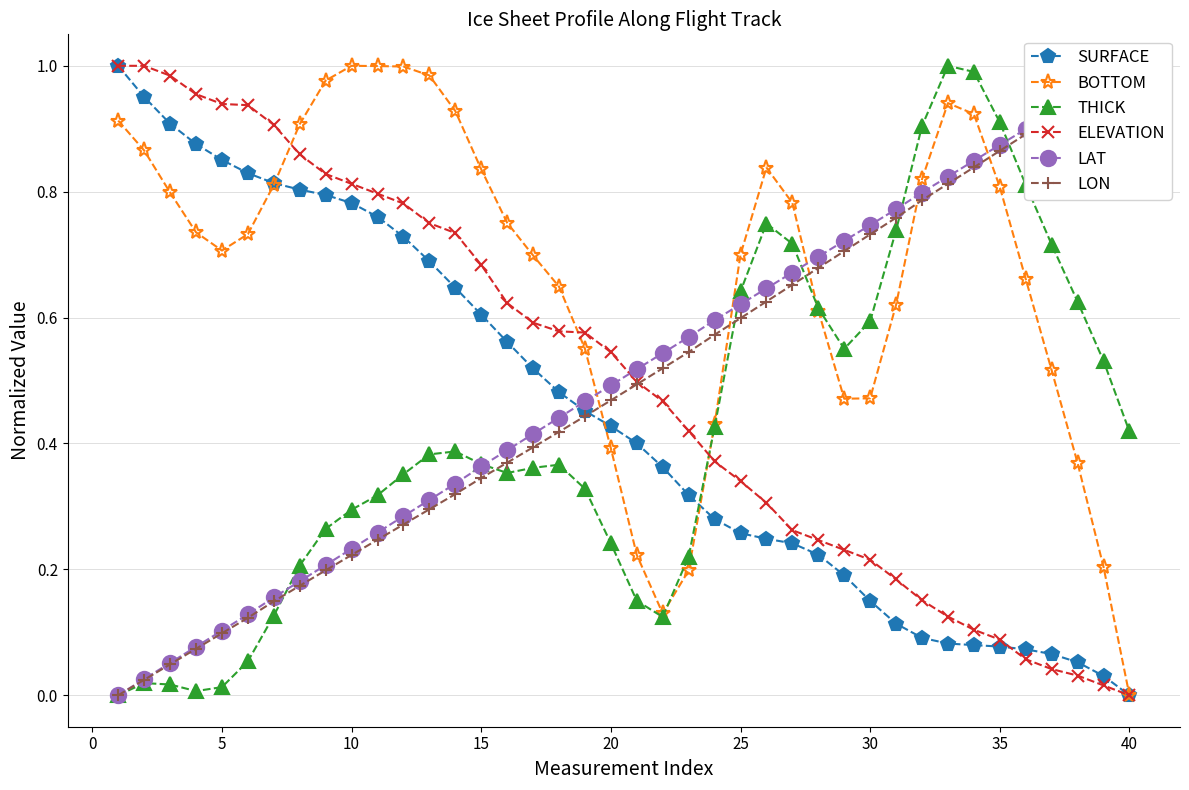

Which category has the lowest value in the ELEVATION series?

40